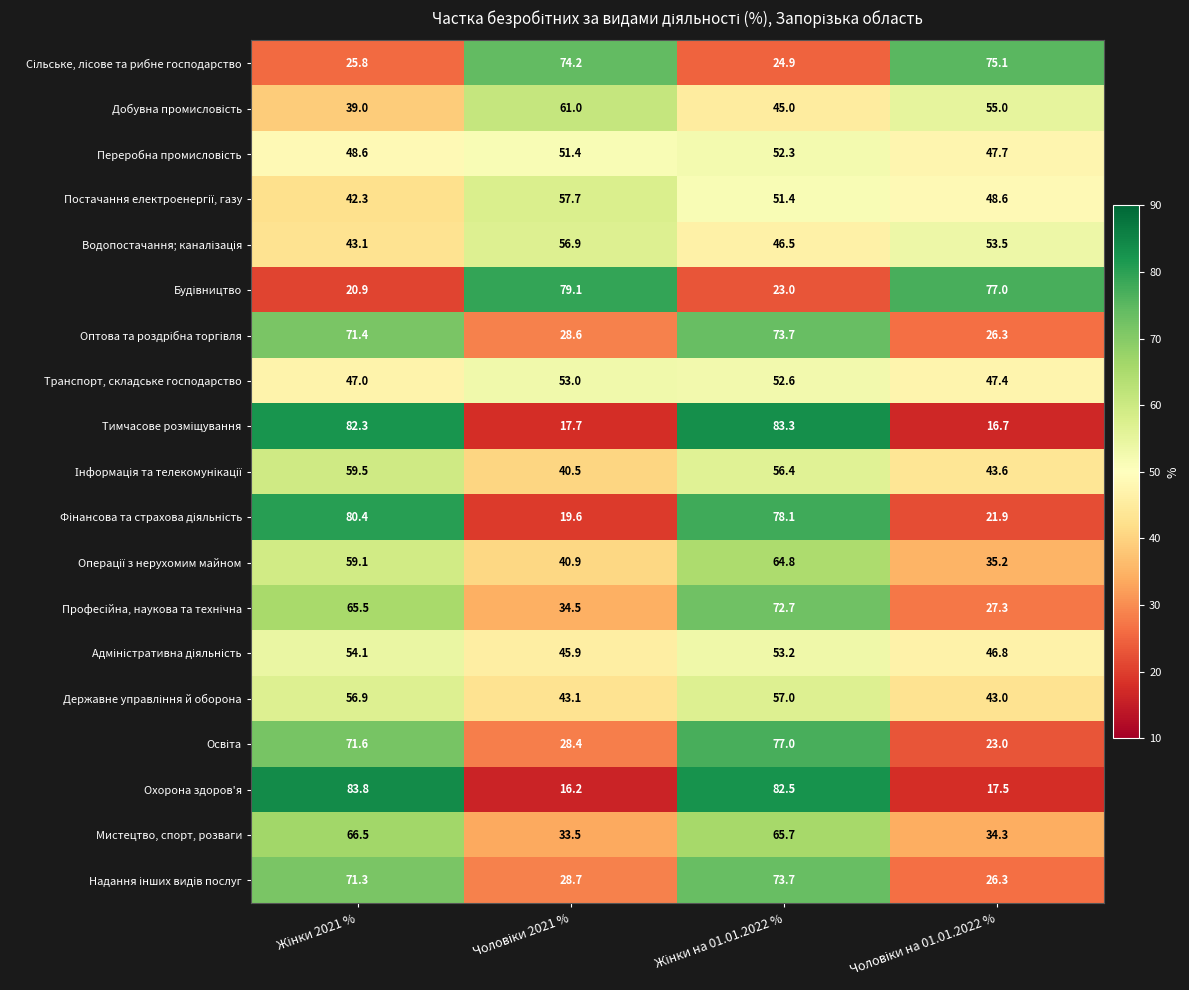

What is the difference between the maximum and second lowest values in the Мистецтво, спорт, розваги series?

32.2